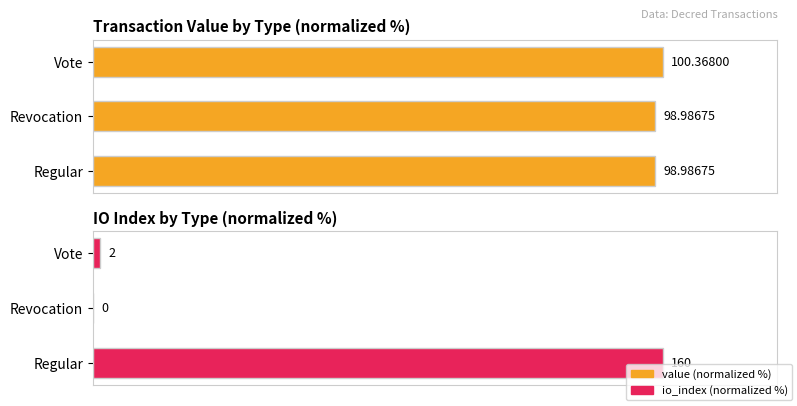

Which series has the largest total across all categories?

value (normalized %)